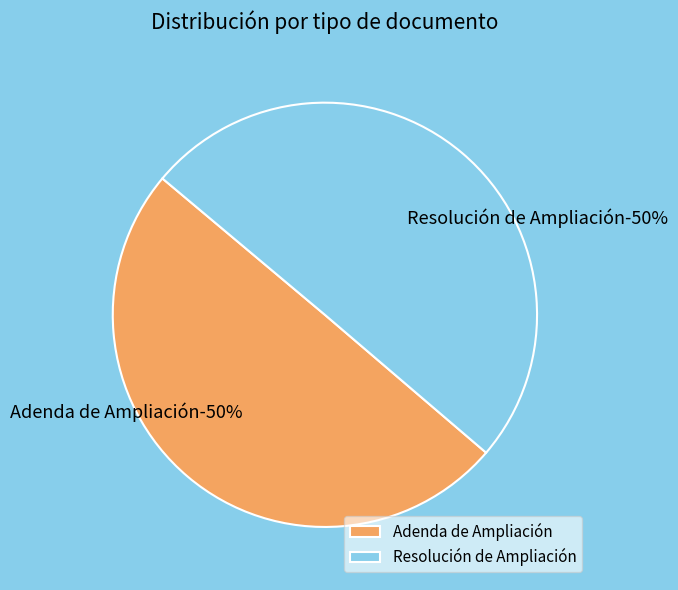

How many segments does this pie chart have?

2